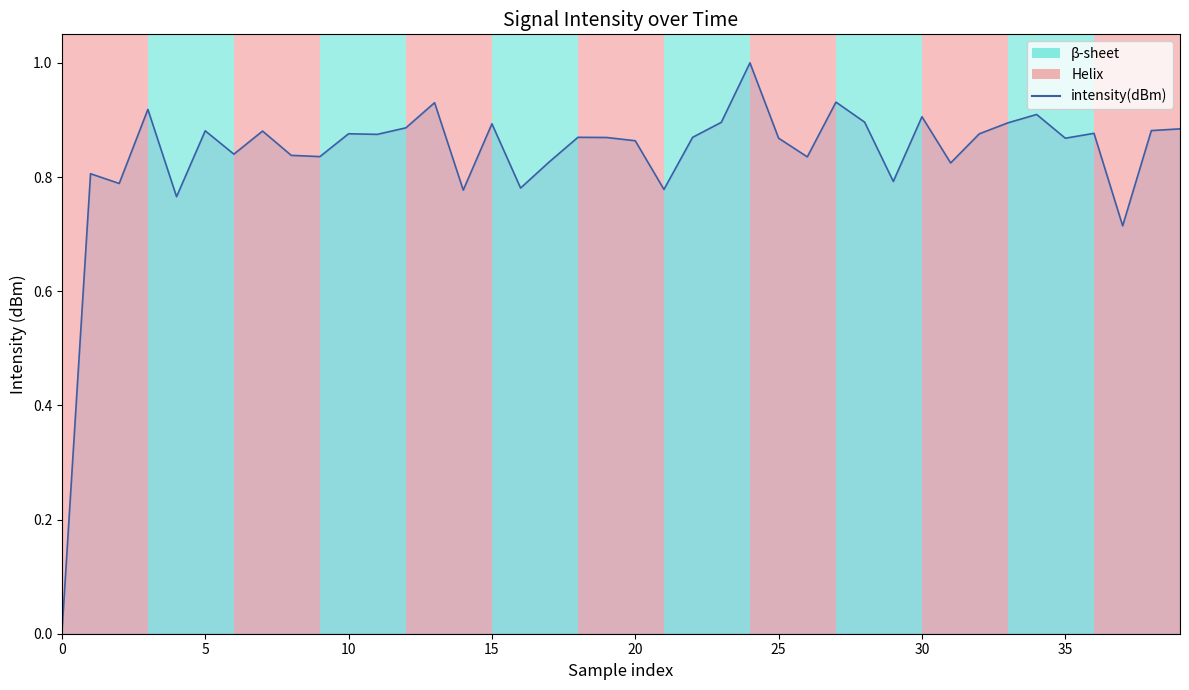

What is the maximum value shown in the chart?

1.0